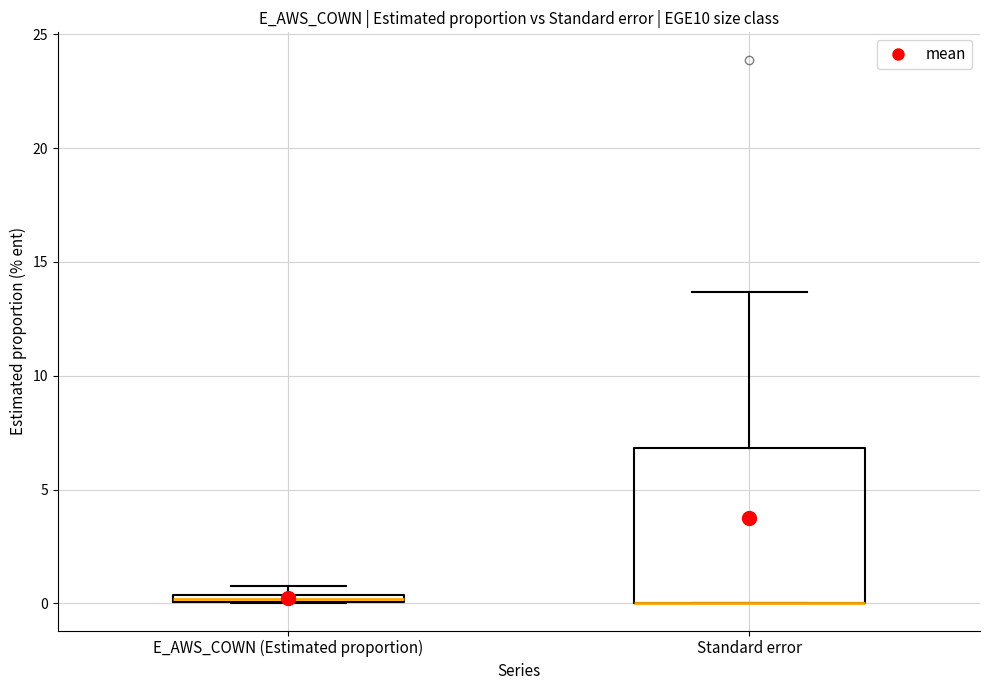

Where does the upper whisker of the box for Standard error end on the y-axis? The values are not printed on the chart, so give them approximately, as read against the axis.

13.5